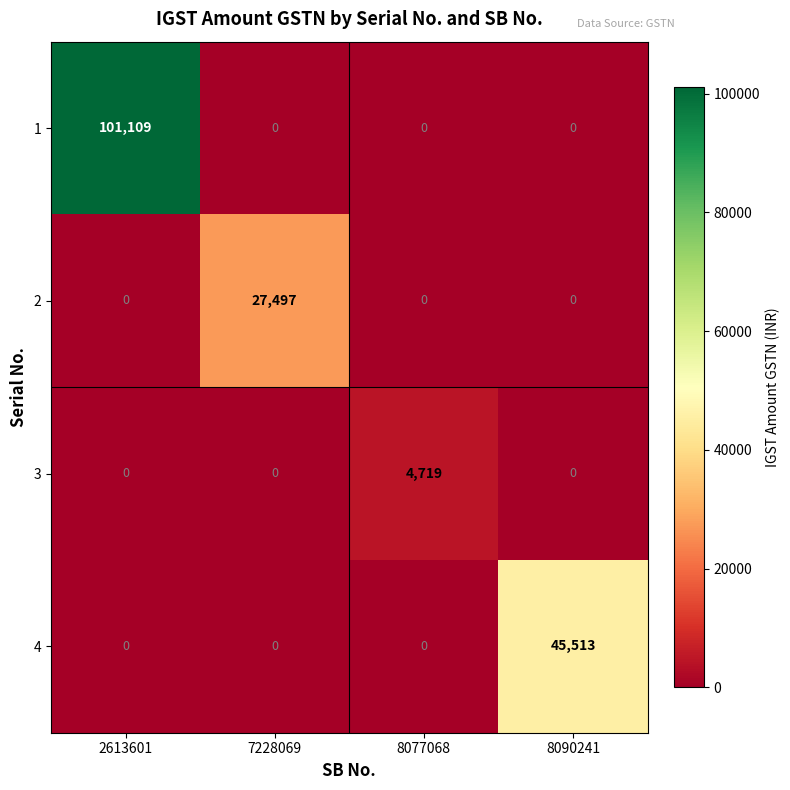

Reading left to right, list all the values displayed in this chart.

1: 2613601=101109	7228069=0	8077068=0	8090241=0
2: 2613601=0	7228069=27497	8077068=0	8090241=0
3: 2613601=0	7228069=0	8077068=4719	8090241=0
4: 2613601=0	7228069=0	8077068=0	8090241=45513